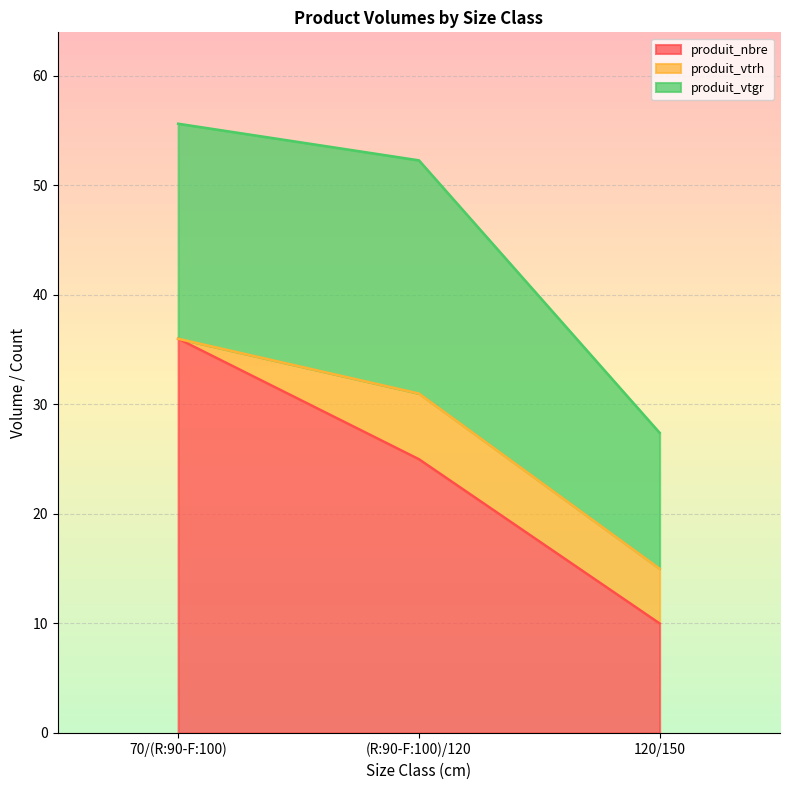

What is the total value across all series at (R:90-F:100)/120?

52.3